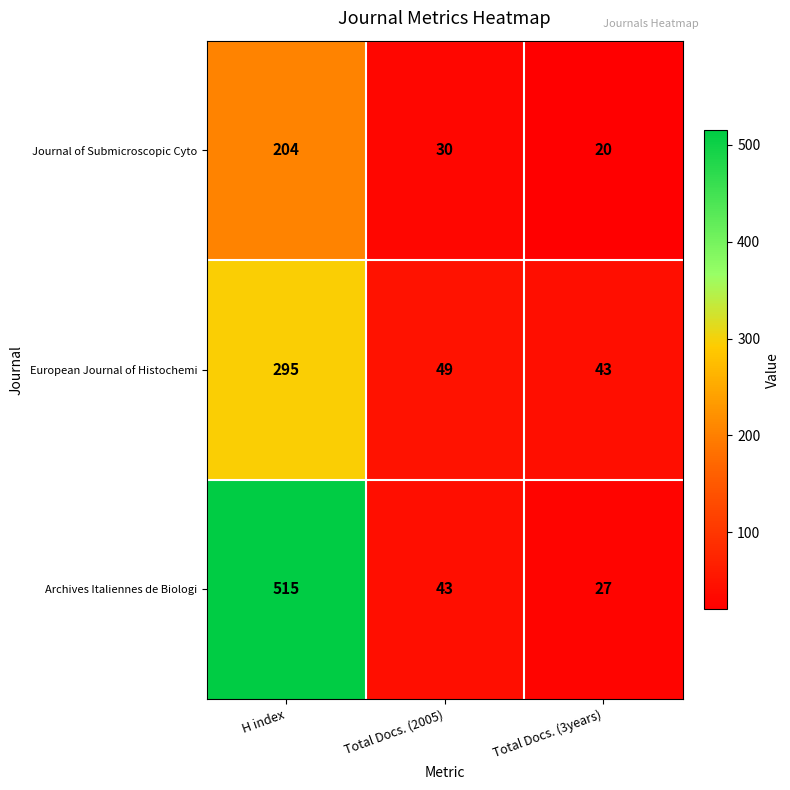

Which series has the largest range (max minus min)?

Archives Italiennes de Biologi